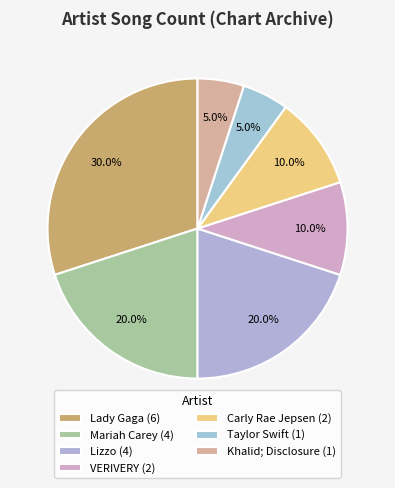

How many slices are in this pie chart?

7